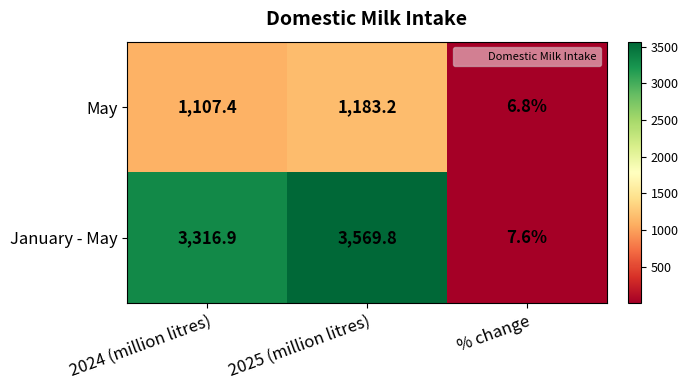

At which category does the chart reach its peak across all series?

2025 (million litres)